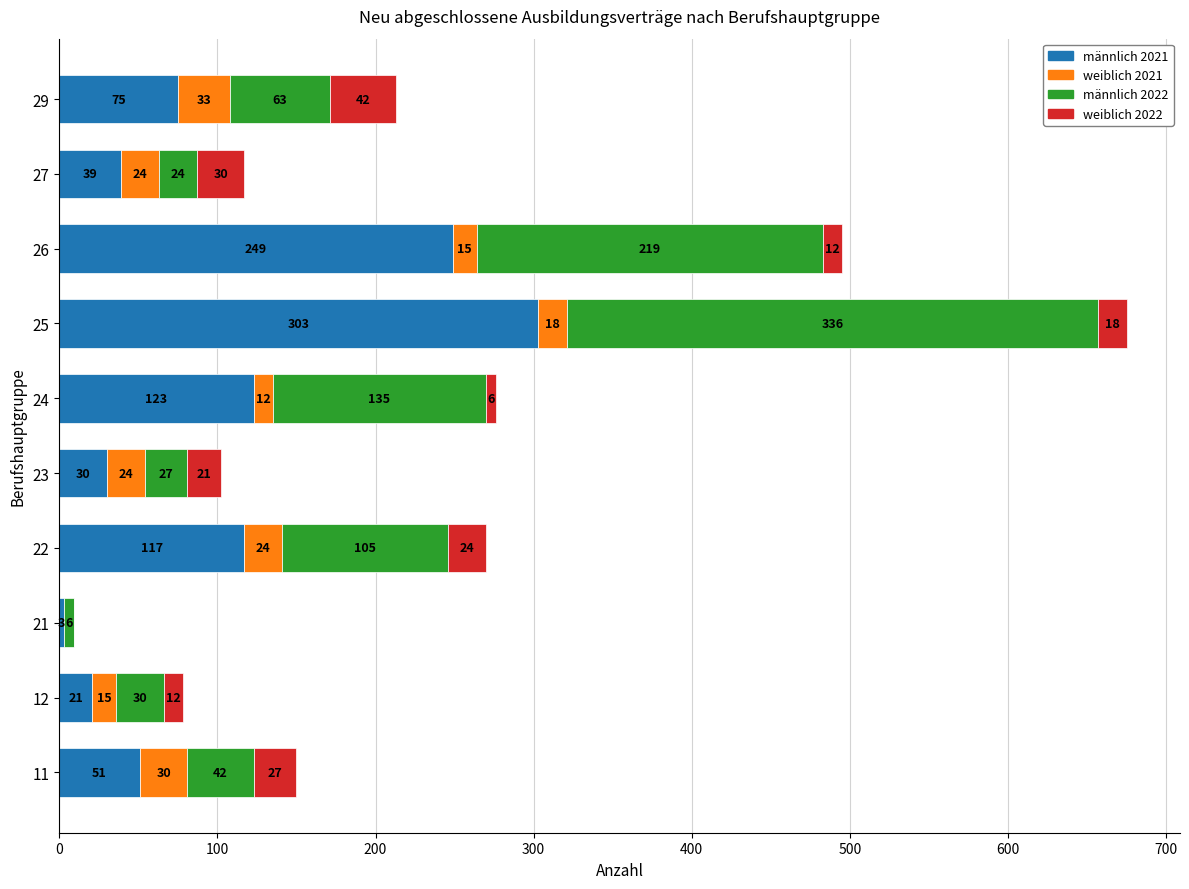

At which label is männlich 2021 closest to 153?

24